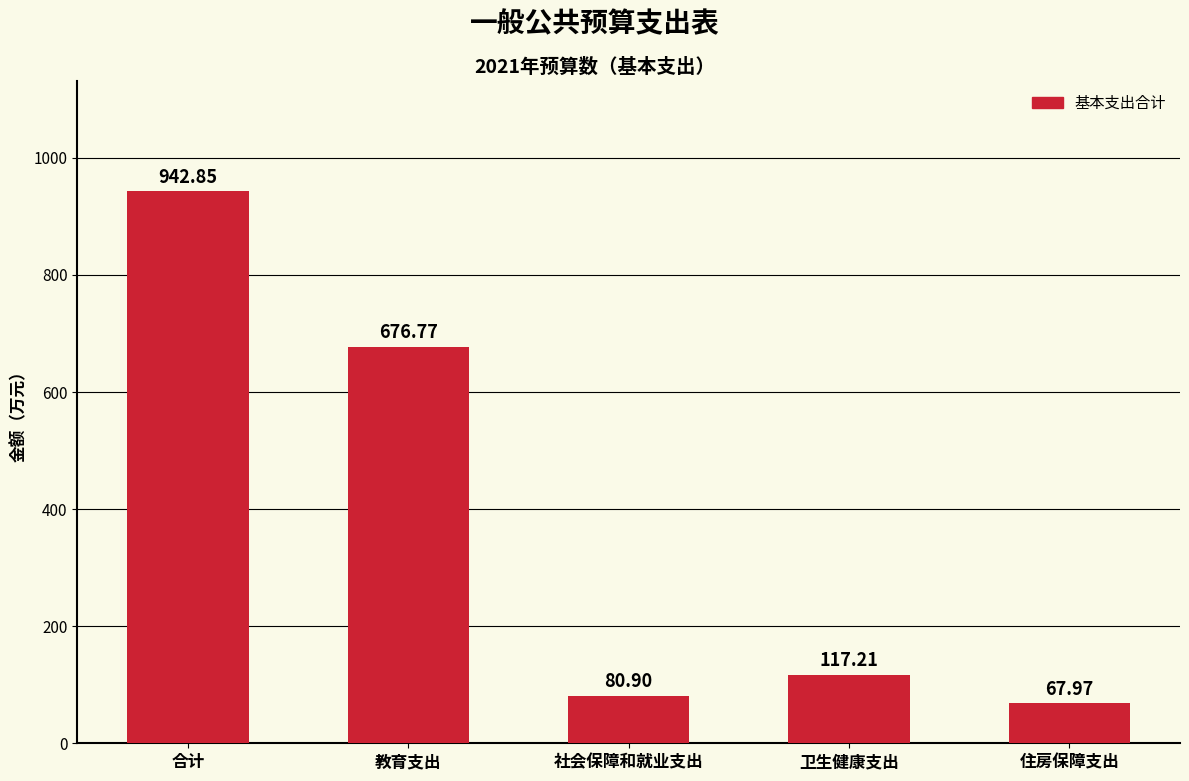

Which label corresponds to the largest value in the chart?

合计